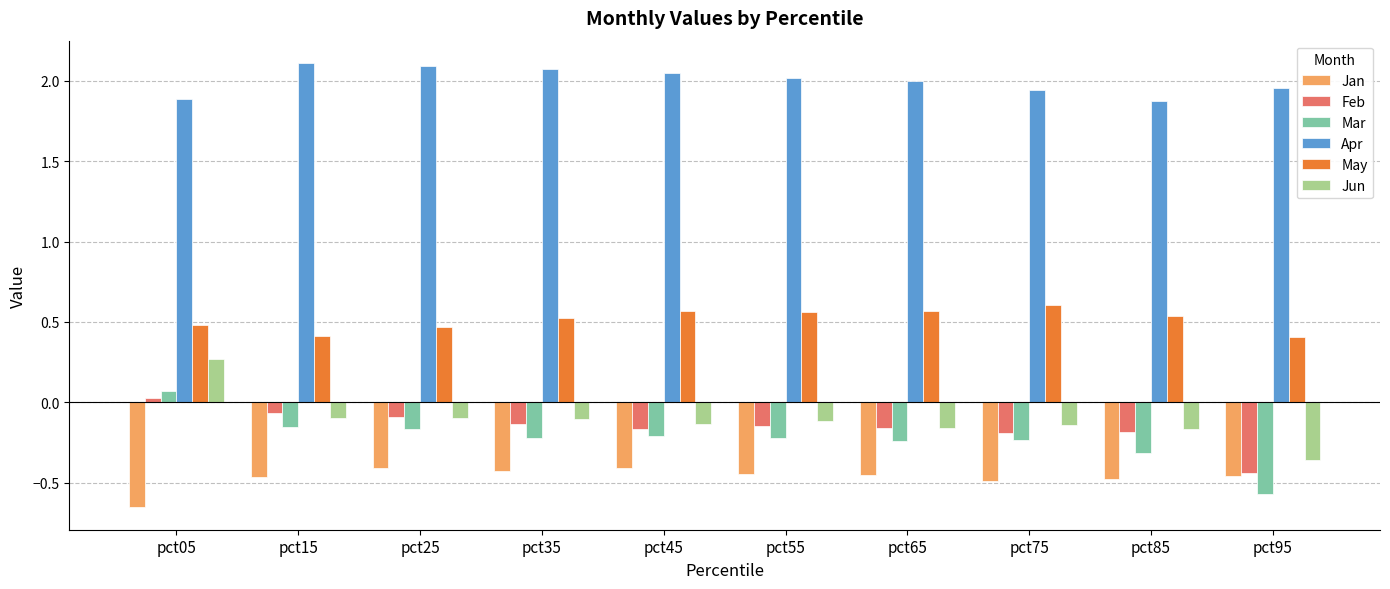

At which category is the sum across all series the highest?

pct05